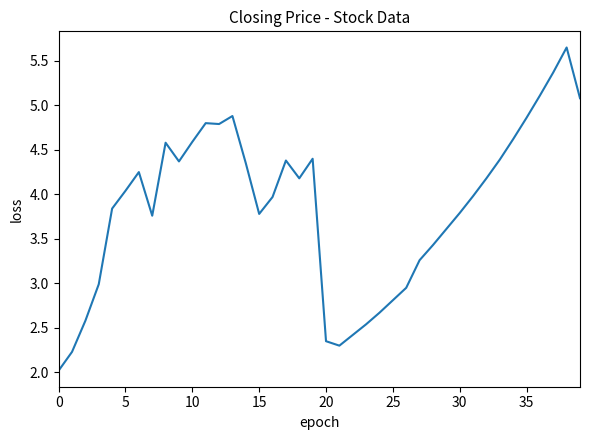

What is the minimum value shown in the chart?

2.0